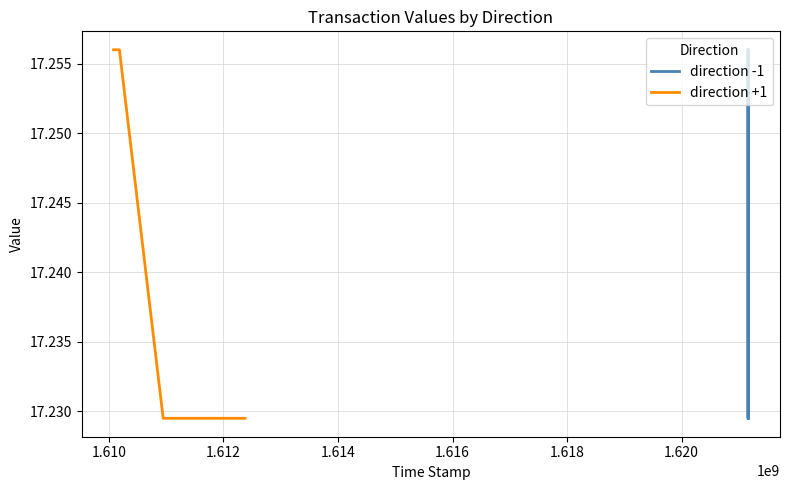

At 1.616, list the series in order from smallest to largest.

direction +1, direction -1